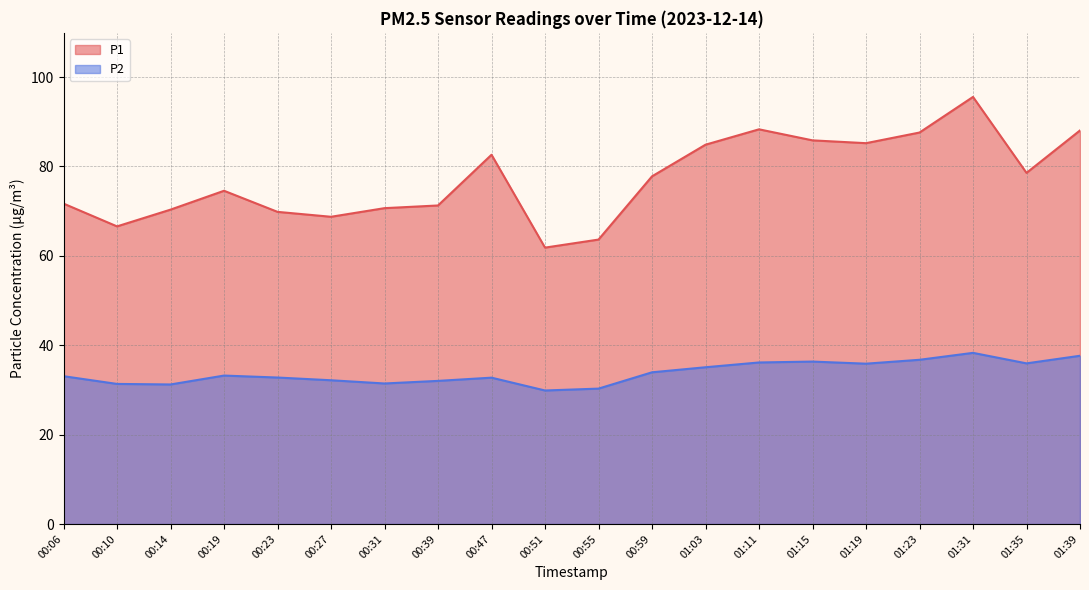

Reading left to right, transcribe all the data shown in this chart.

P1: 00:06=71.7	00:10=66.6	00:14=70.3	00:19=74.6	00:23=69.8	00:27=68.8	00:31=70.7	00:39=71.3	00:47=82.6	00:51=61.9	00:55=63.6	00:59=77.8	01:03=84.9	01:11=88.3	01:15=85.8	01:19=85.2	01:23=87.6	01:31=95.6	01:35=78.6	01:39=88.1
P2: 00:06=33.1	00:10=31.4	00:14=31.2	00:19=33.2	00:23=32.8	00:27=32.2	00:31=31.4	00:39=32.0	00:47=32.8	00:51=29.9	00:55=30.3	00:59=34.0	01:03=35.1	01:11=36.1	01:15=36.4	01:19=35.9	01:23=36.8	01:31=38.3	01:35=36.0	01:39=37.6